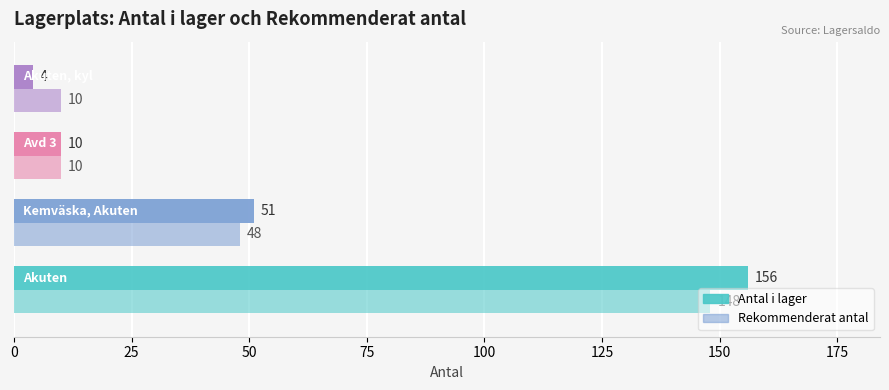

How many categories are shown in the chart?

4